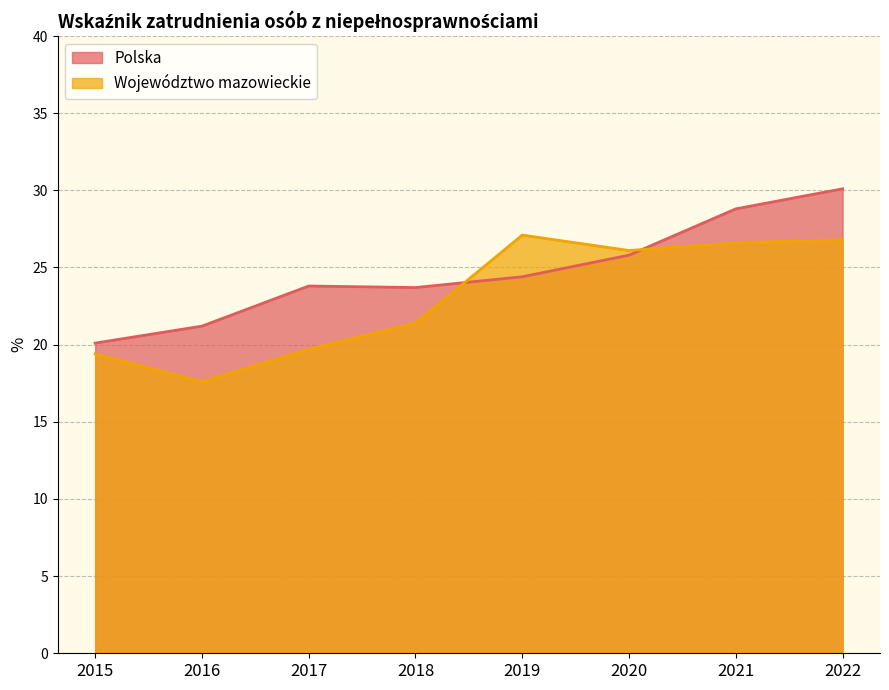

At how many categories does at least one series exceed 20?

8